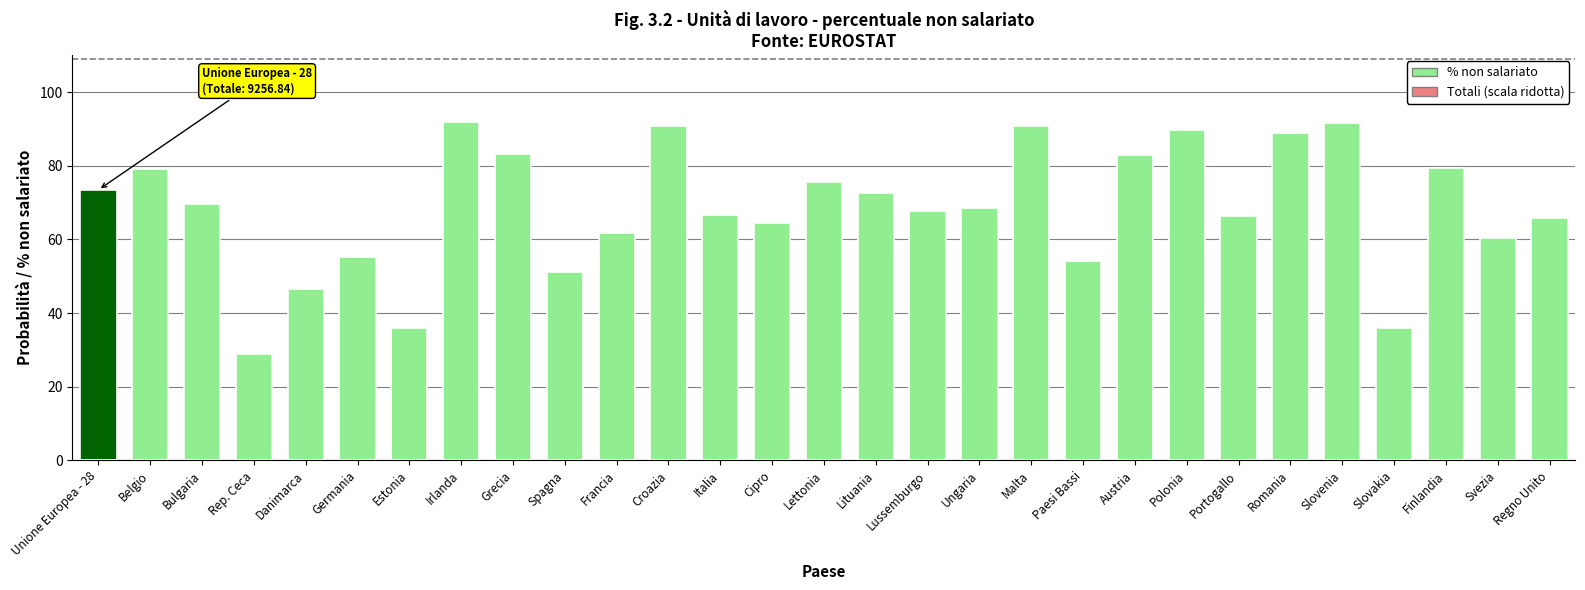

What is the average value?

68.6